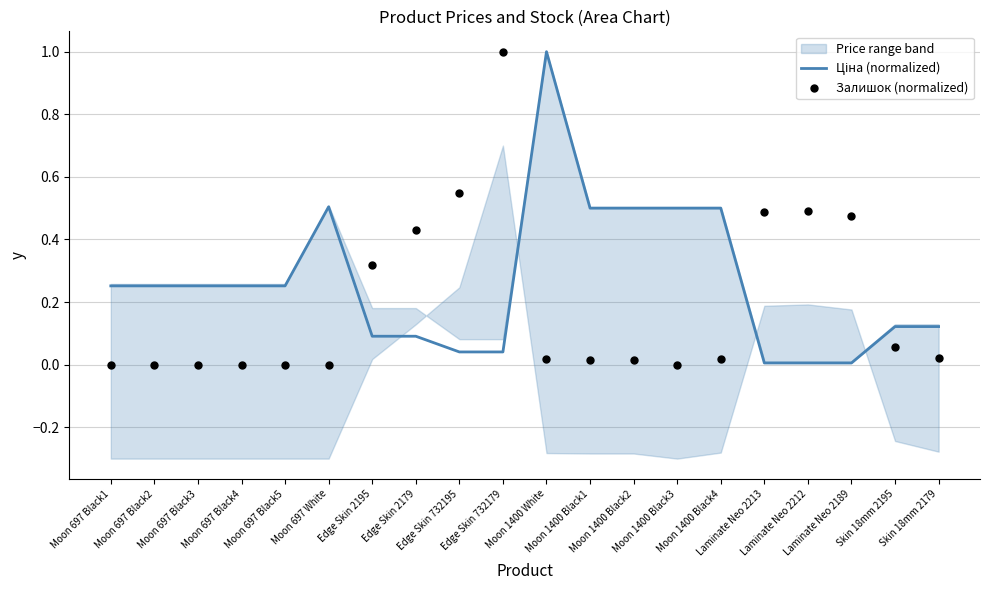

Which series has the widest spread of Y values?

Залишок (normalized)